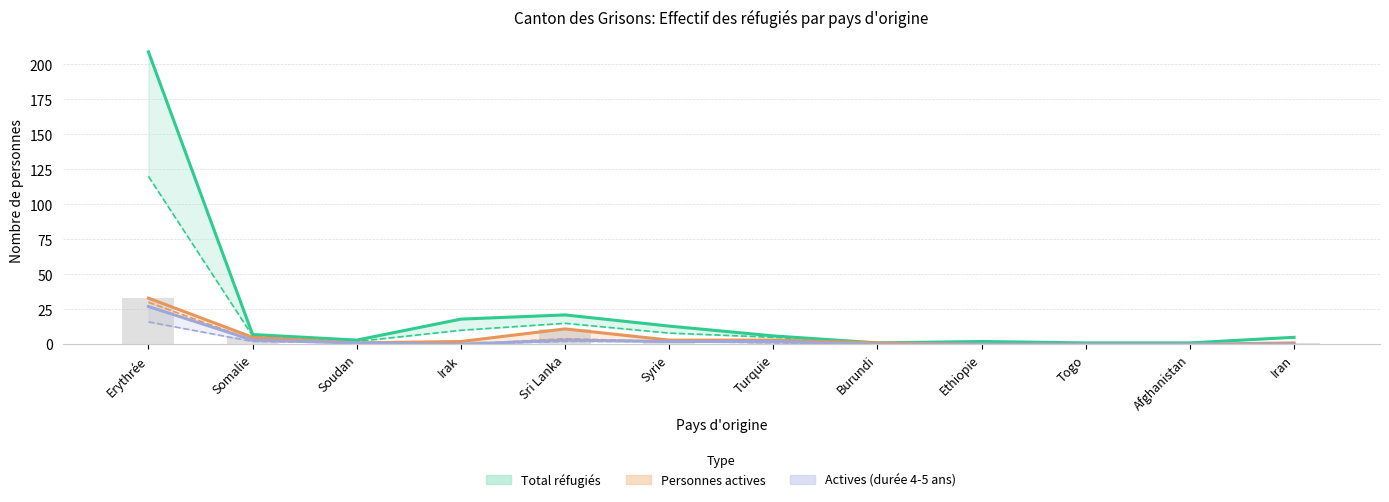

Reading left to right, what are all the values shown in this chart?

Total réfugiés: 209	7	3	18	21	13	6	1	2	1	1	5
Personnes potentiellement actives: 120	6	2	10	15	8	5	1	1	1	1	5
Personnes actives: 33	5	1	2	11	3	3	1	0	0	0	1
Total (durée séjour >4 <=5 ans): 30	3	1	0	4	2	2	0	0	0	0	0
Potent. actives (4-5 ans): 27	3	1	0	3	2	2	0	0	0	0	0
Actives (4-5 ans): 16	2	1	0	2	2	1	0	0	0	0	0